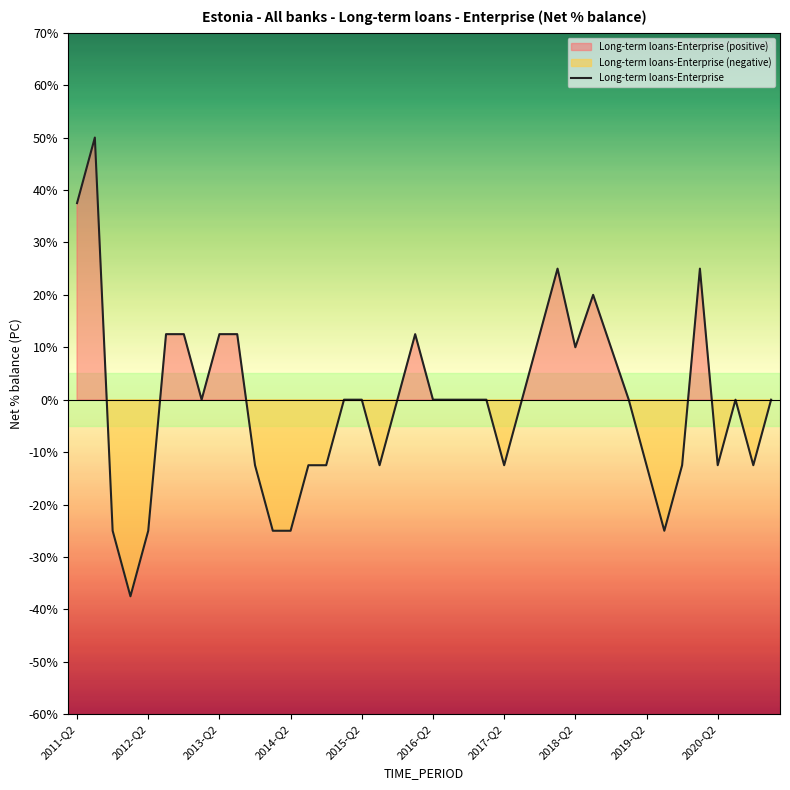

What is the sum of all values?

-22.5